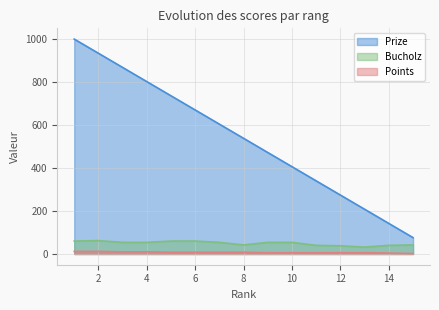

Which has a higher value, 2 or 8?

2